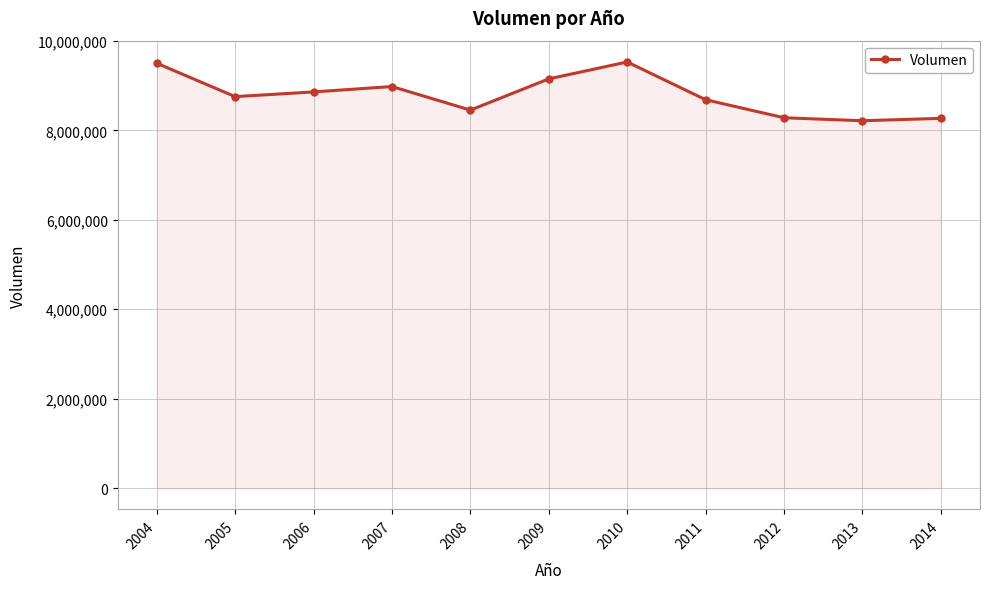

True or false: the data has more than 0 interior local peaks.

True